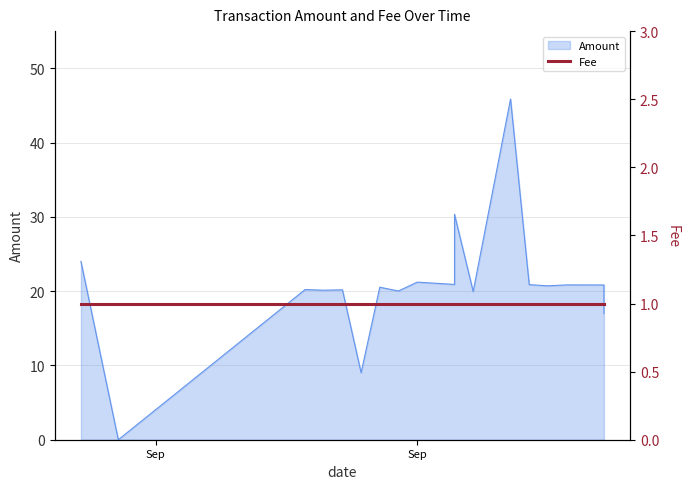

Which label corresponds to the smallest value in the chart?

2017-09-10